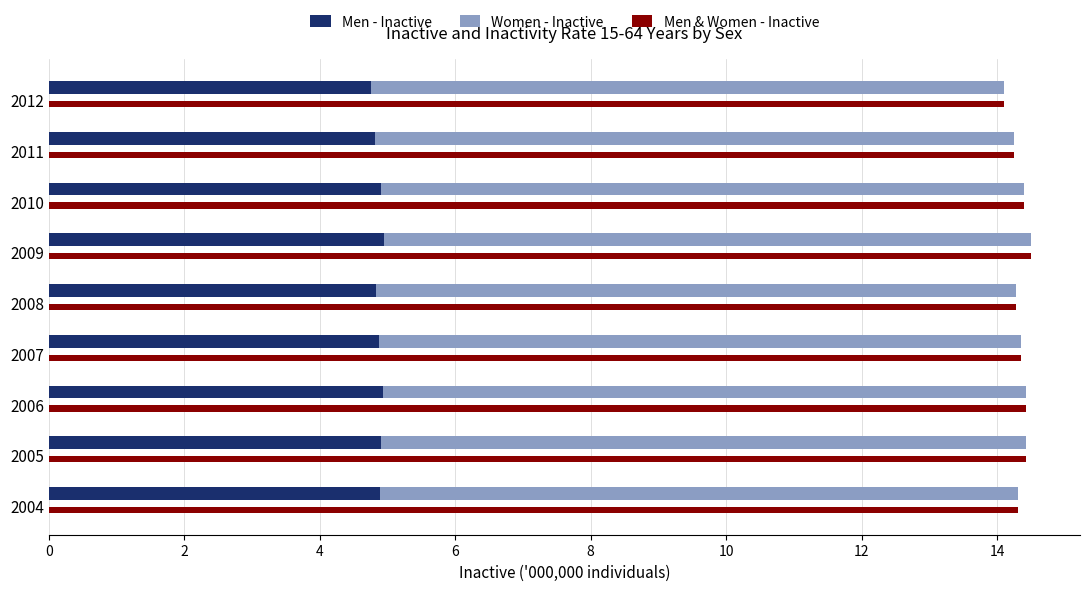

The value of Men - Inactive at 2009 is 8.5. True or false?

False